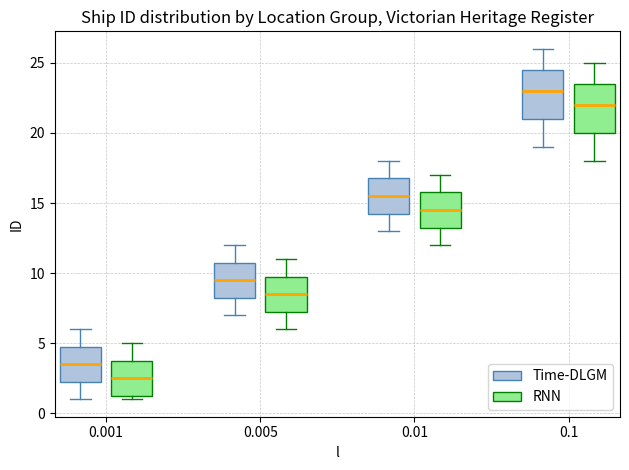

Reading left to right, read every box against the y-axis: the position of its median line, the range the box covers, and the ends of its whiskers. The values are not printed on the chart, so give them approximately, as read against the axis.

0.001 (Time-DLGM): median 3.5, box 2.5 to 5.0, whiskers 1.0 to 6.0
0.001 (RNN): median 2.5, box 1.5 to 4.0, whiskers 1.0 to 5.0
0.005 (Time-DLGM): median 9.5, box 8.5 to 11.0, whiskers 7.0 to 12.0
0.005 (RNN): median 8.5, box 7.5 to 10.0, whiskers 6.0 to 11.0
0.01 (Time-DLGM): median 15.5, box 14.5 to 17.0, whiskers 13.0 to 18.0
0.01 (RNN): median 14.5, box 13.5 to 16.0, whiskers 12.0 to 17.0
0.1 (Time-DLGM): median 23.0, box 21.0 to 24.5, whiskers 19.0 to 26.0
0.1 (RNN): median 22.0, box 20.0 to 23.5, whiskers 18.0 to 25.0